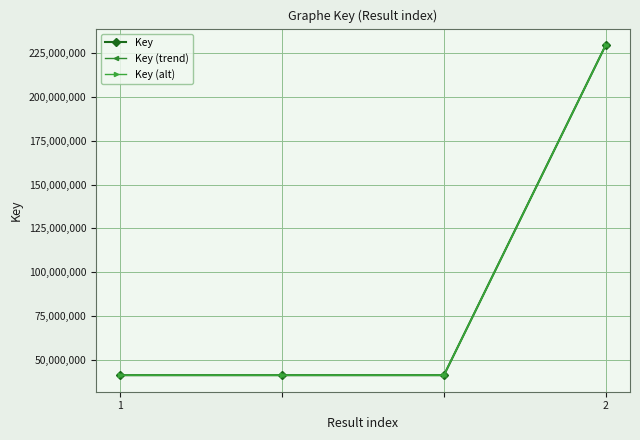

What is the lowest value of the Key (trend) series?

41118776.3